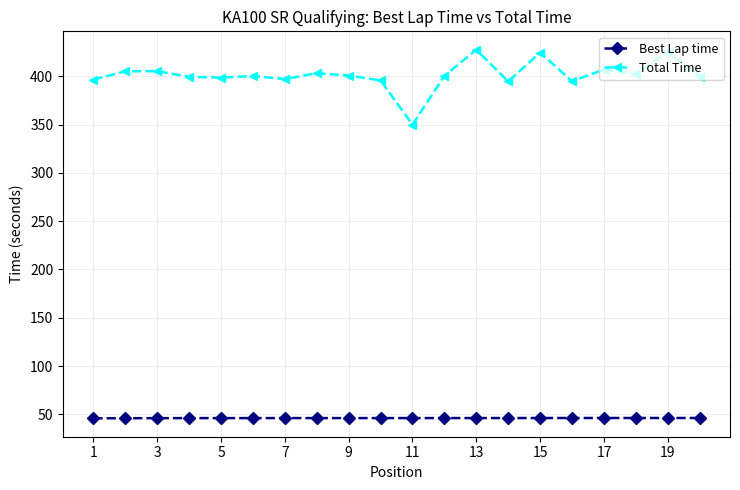

Rank the series by their average value, from highest to lowest.

Total Time, Best Lap time